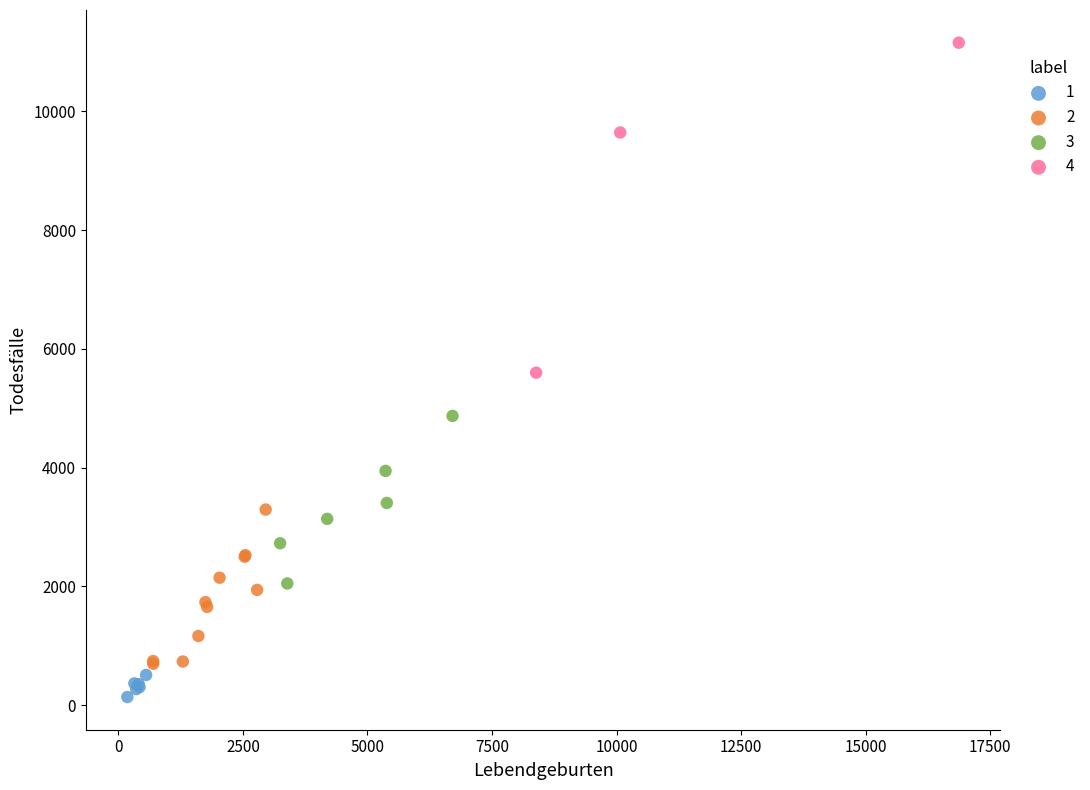

Which series reaches the maximum Y coordinate?

4